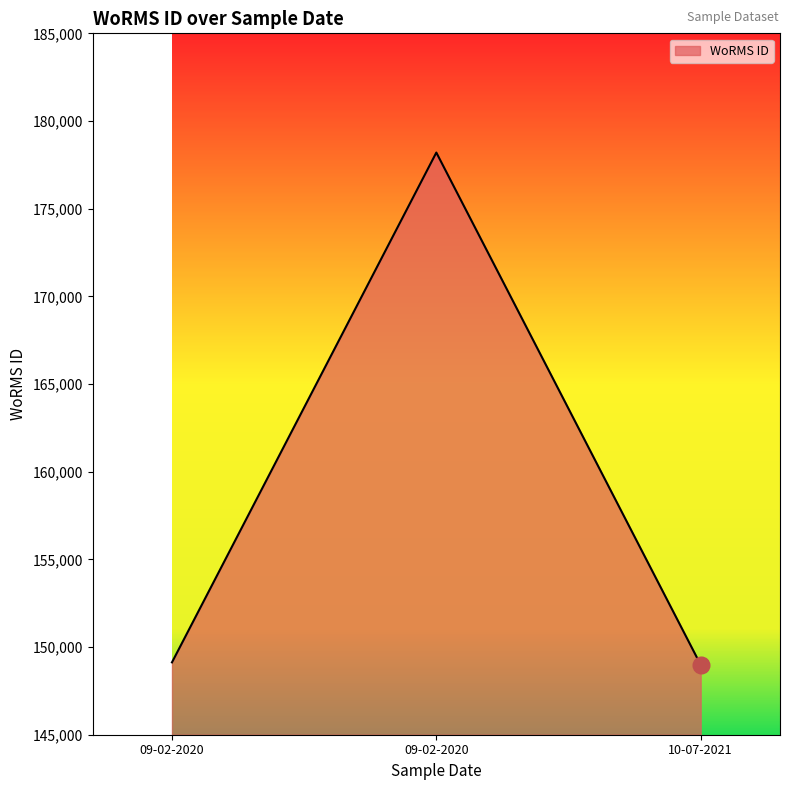

Read the value at 10-07-2021, to the nearest 50.

149000